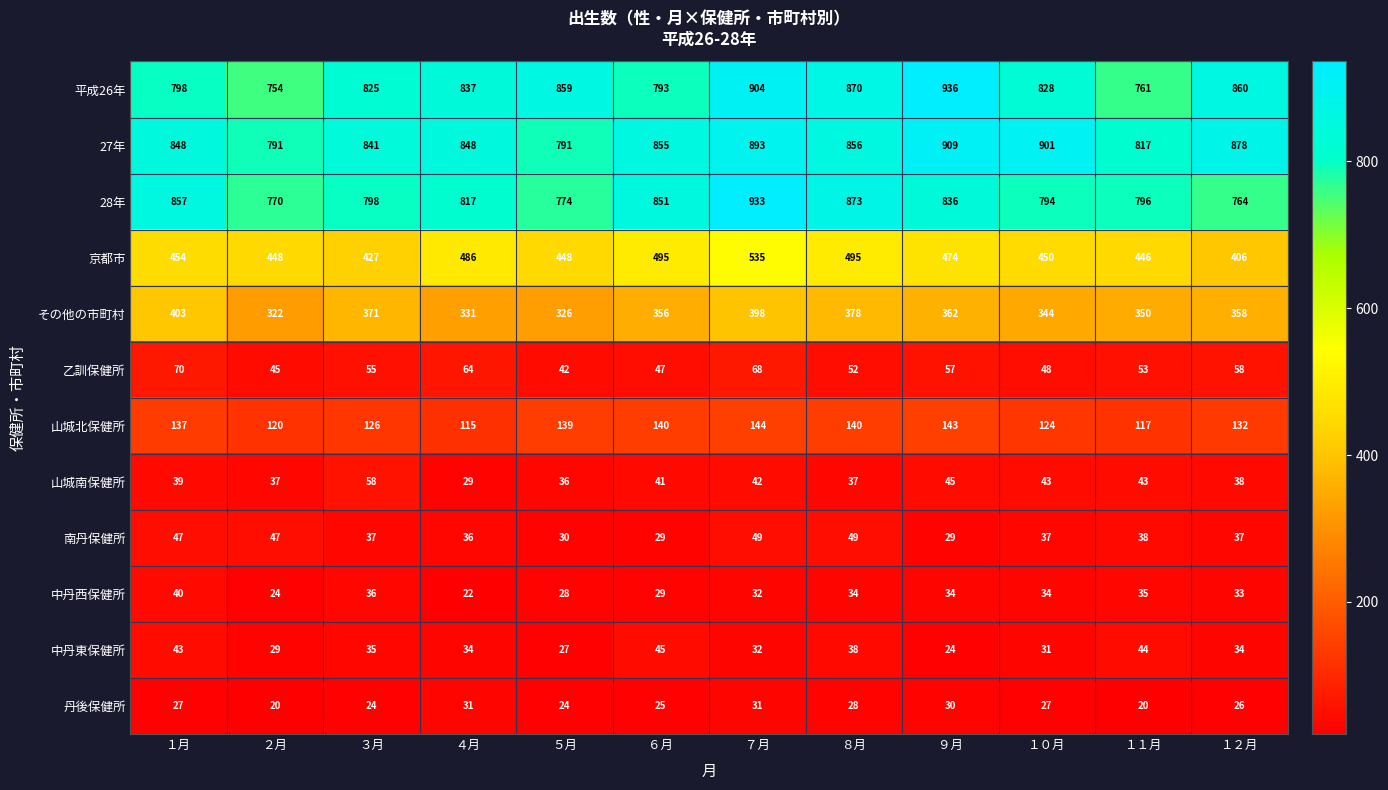

What is the difference between the maximum and minimum values in the 丹後保健所 series?

11